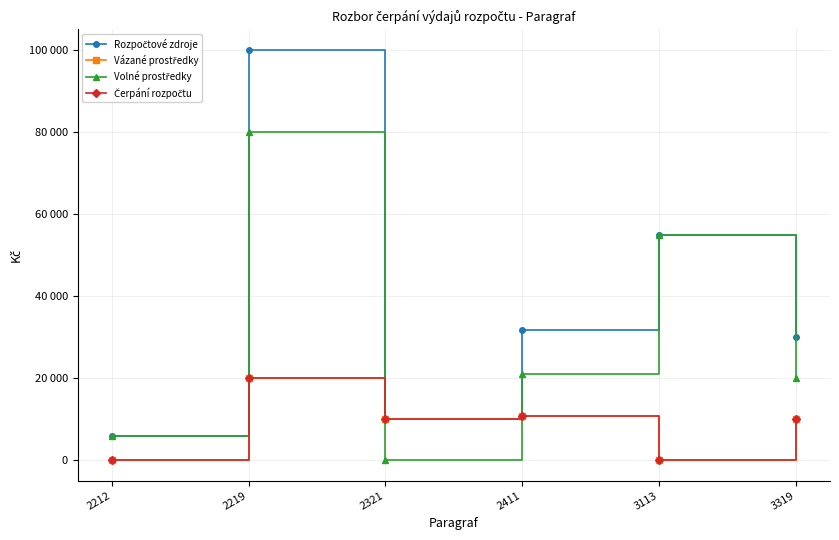

Reading left to right, transcribe all the data shown in this chart.

Rozpočtové zdroje: 2212=6000	2219=100000	2321=10000	2411=31714	3113=55000	3319=30000
Vázané prostředky: 2212=0	2219=20000	2321=10000	2411=10714	3113=0	3319=10000
Volné prostředky: 2212=6000	2219=80000	2321=0	2411=21000	3113=55000	3319=20000
Čerpání rozpočtu: 2212=0	2219=20000	2321=10000	2411=10714	3113=0	3319=10000